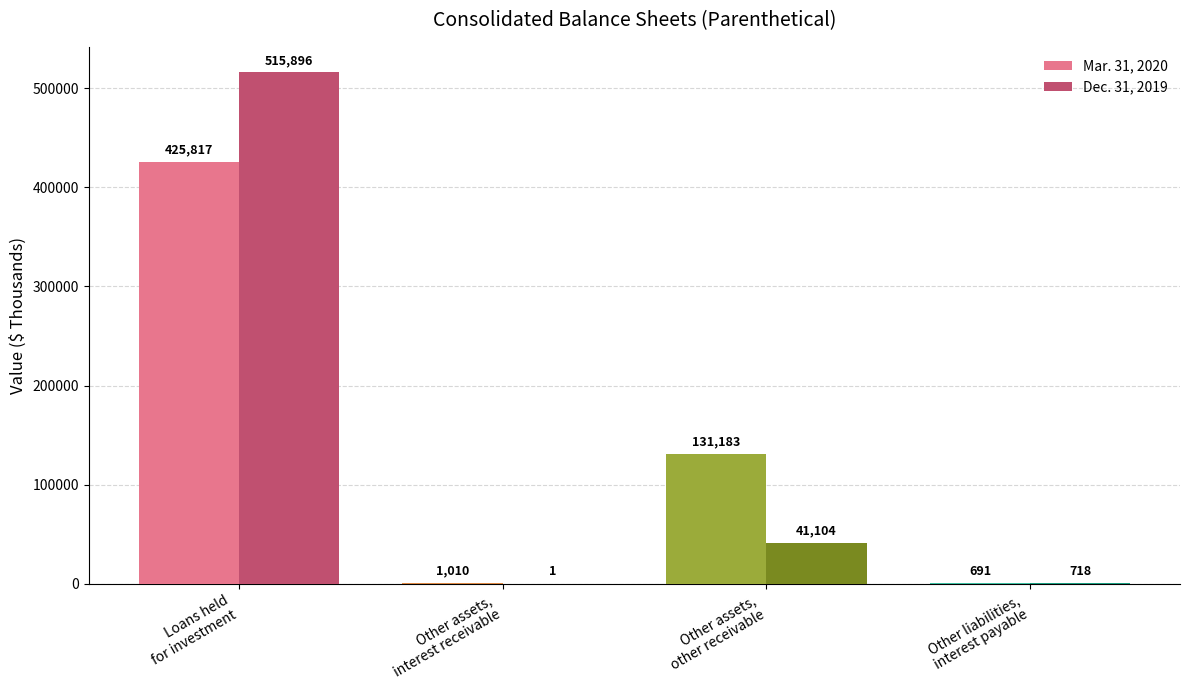

Which series has the largest total across all categories?

Mar. 31, 2020